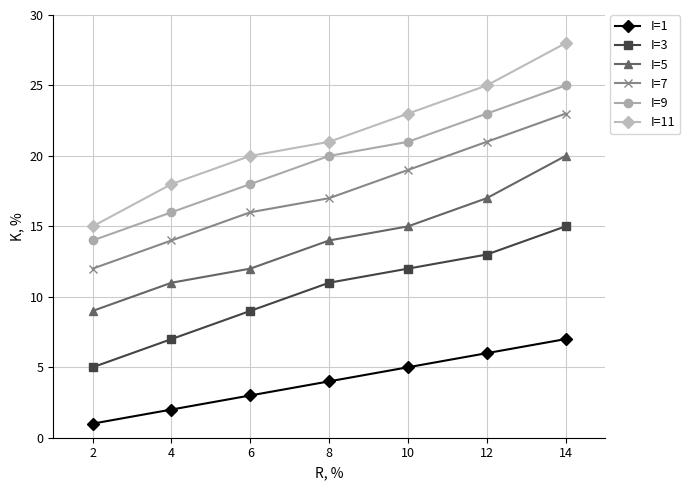

What is the value of the I=9 point at the 3rd from the left?

18